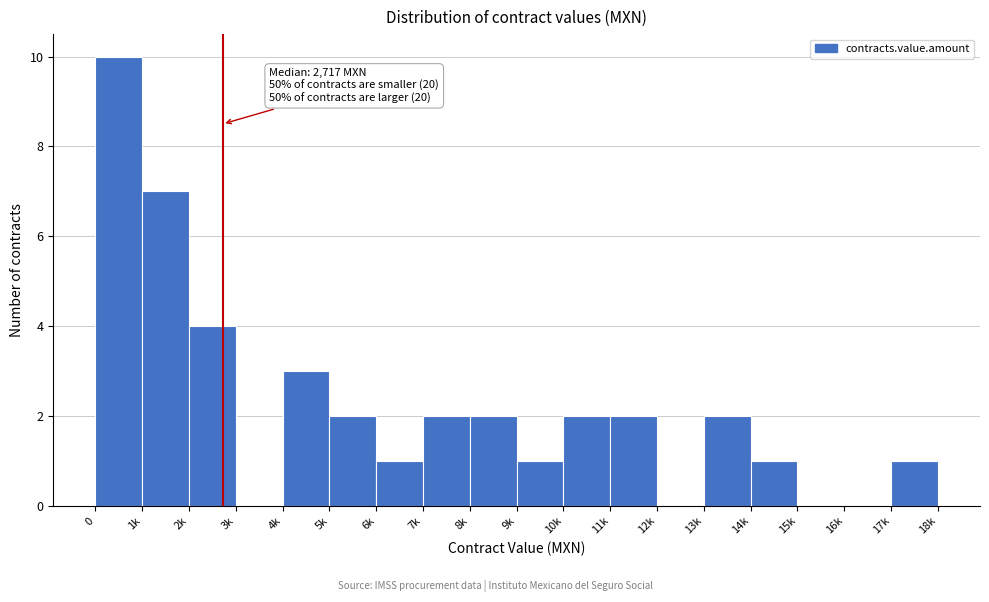

Reading right to left, list all the values displayed in this chart.

17k=1	16k=0	15k=0	14k=1	13k=2	12k=0	11k=2	10k=2	9k=1	8k=2	7k=2	6k=1	5k=2	4k=3	3k=0	2k=4	1k=7	0=10